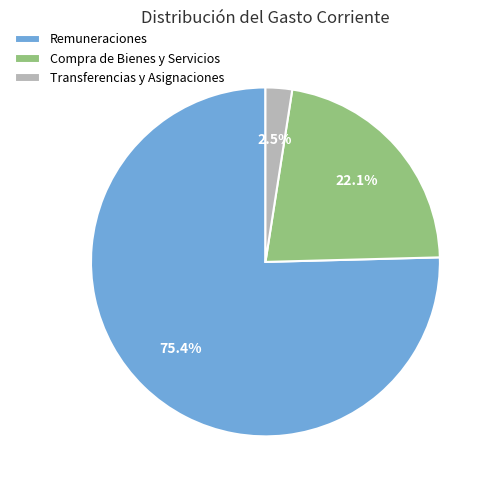

The Compra de Bienes y Servicios slice represents 22% of the pie. True or false?

True